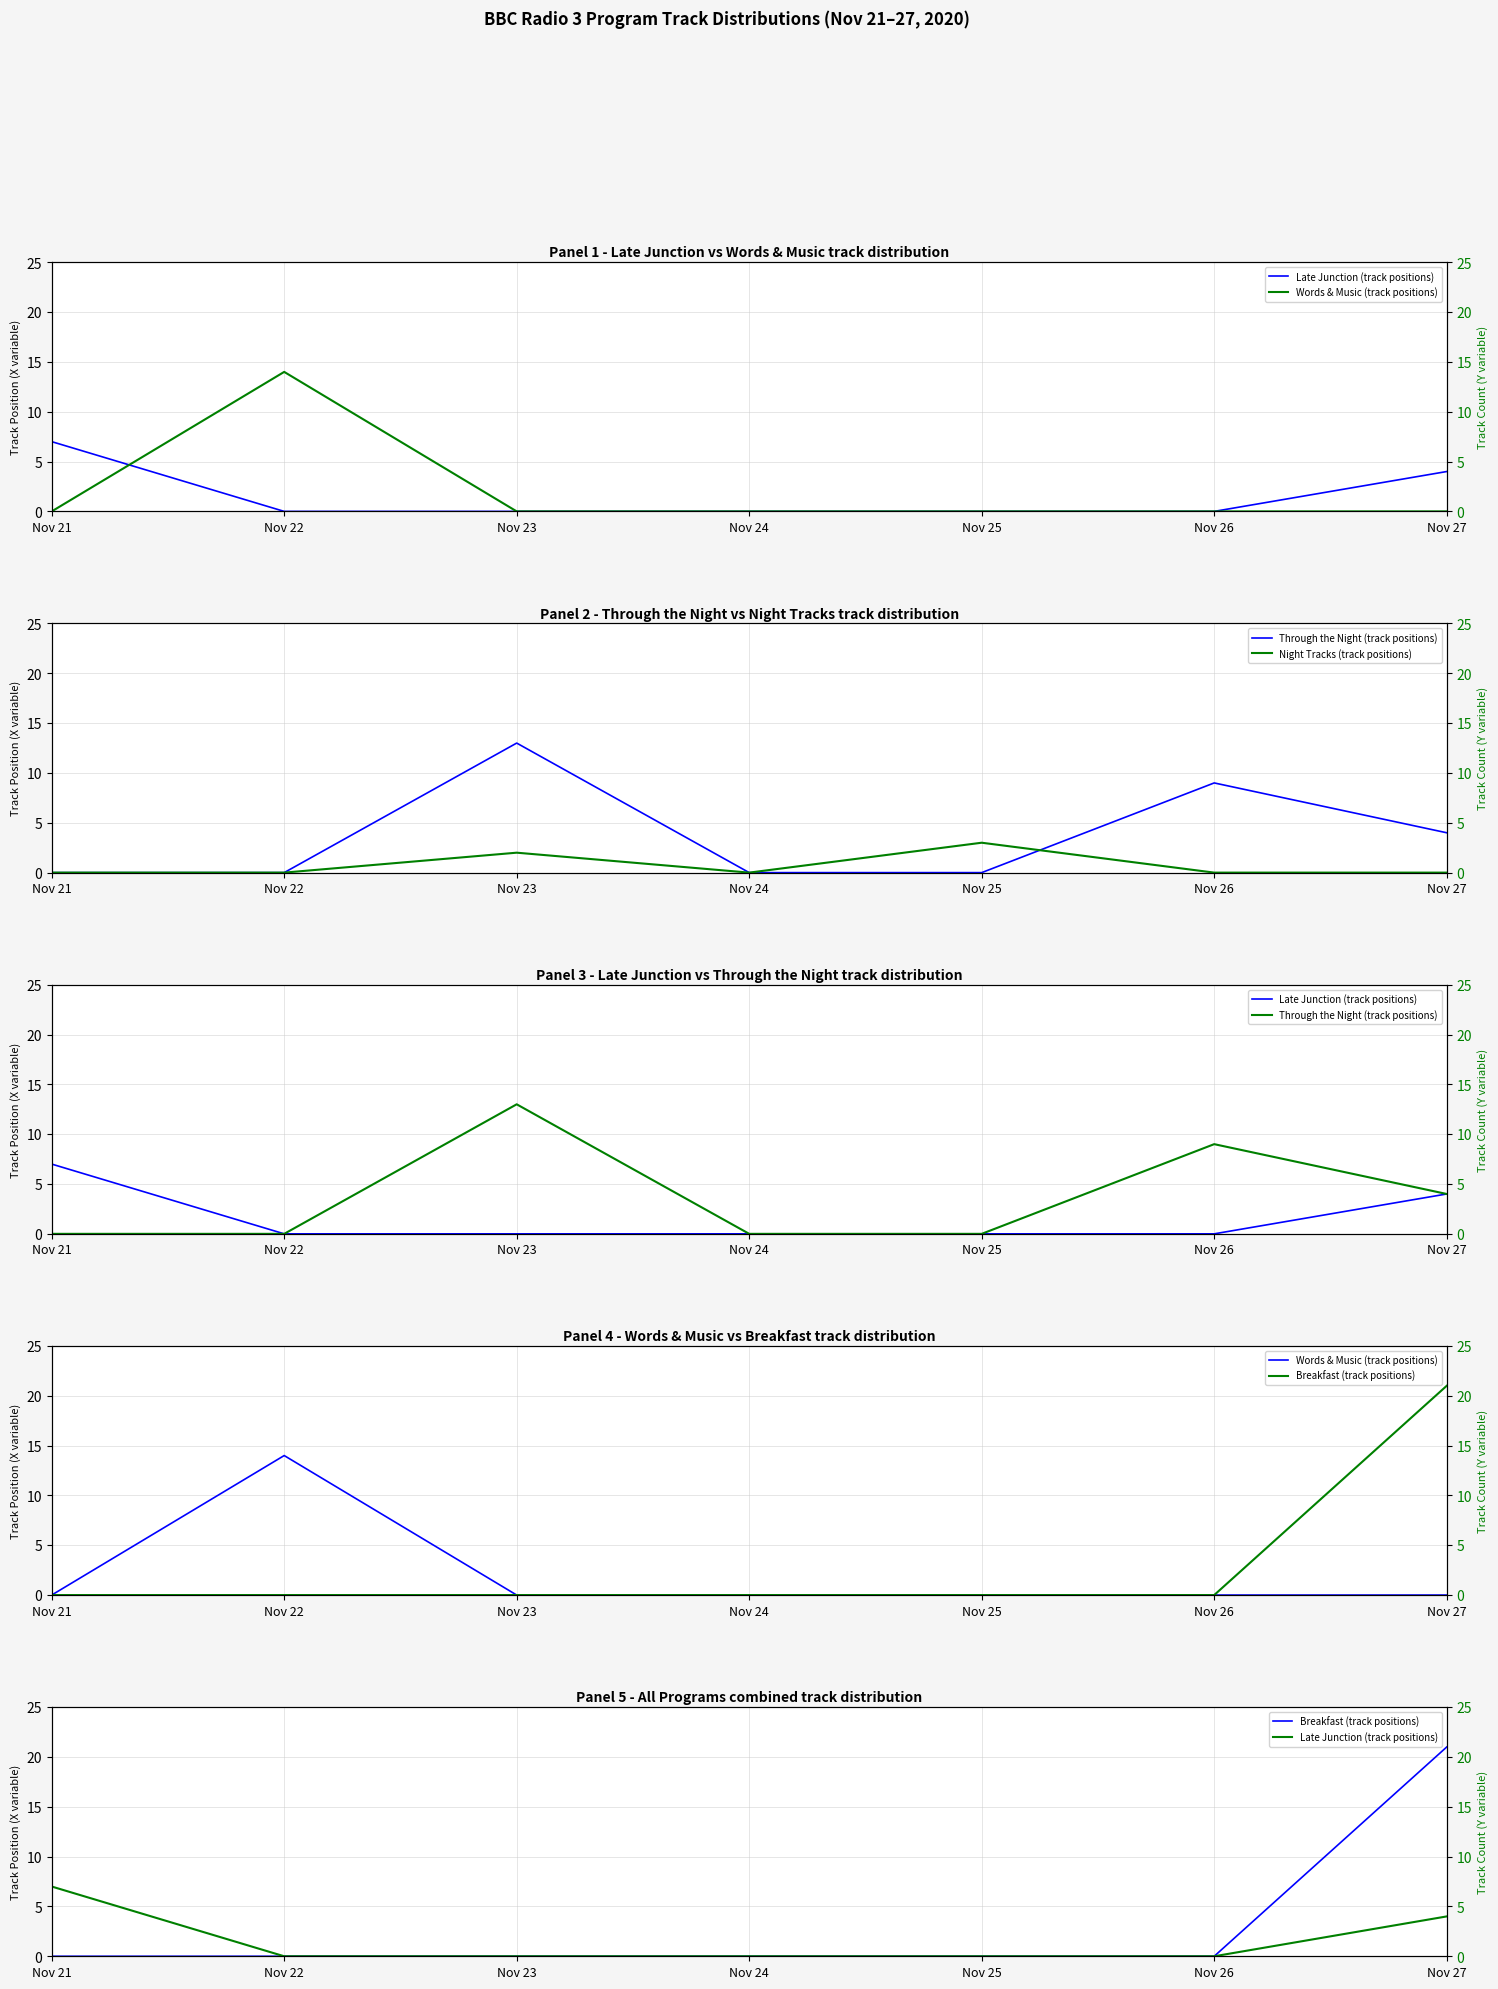

What is the sum of all Late Junction (track positions) values?

11